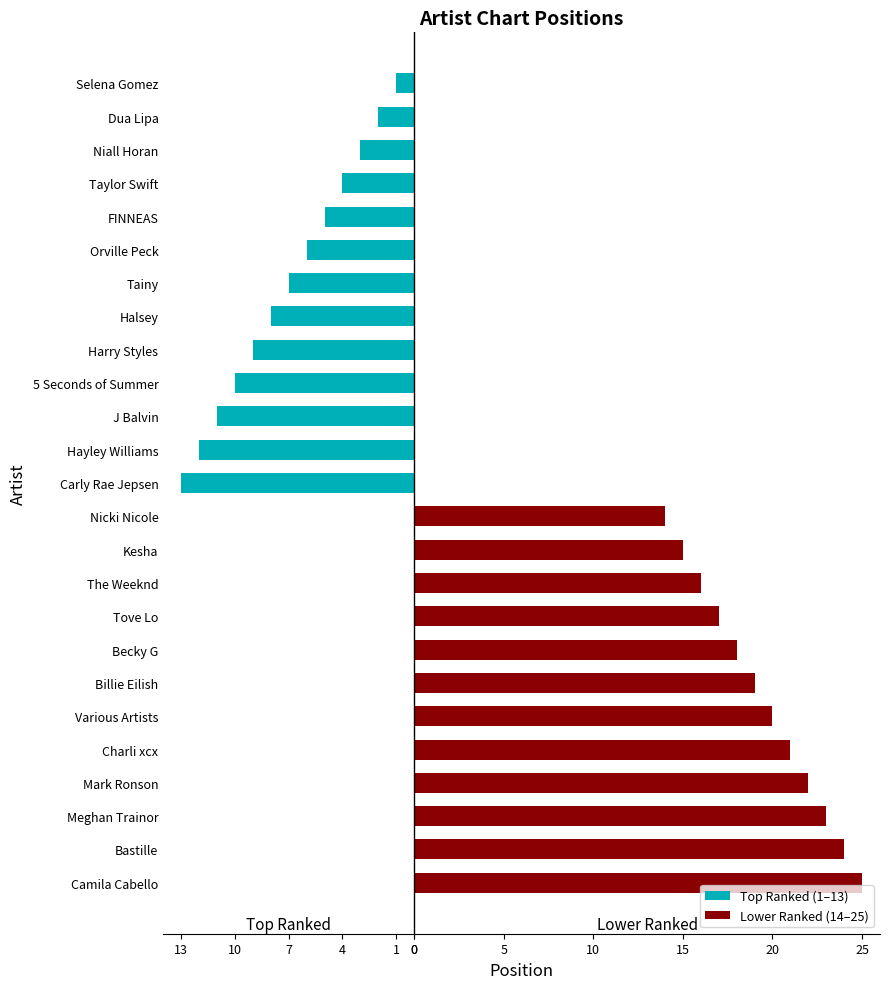

Reading left to right, extract all data points from this chart.

Top Ranked (1–13): -1	-2	-3	-4	-5	-6	-7	-8	-9	-10	-11	-12	-13	0	0	0	0	0	0	0	0	0	0	0	0
Lower Ranked (14–25): 0	0	0	0	0	0	0	0	0	0	0	0	0	14	15	16	17	18	19	20	21	22	23	24	25